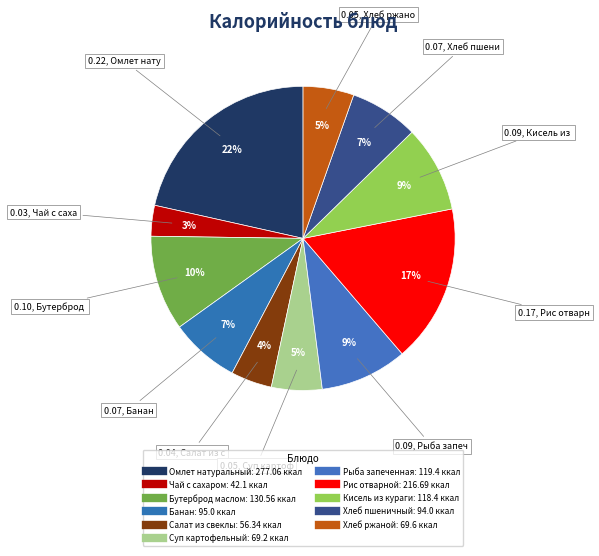

How many segments does this pie chart have?

11